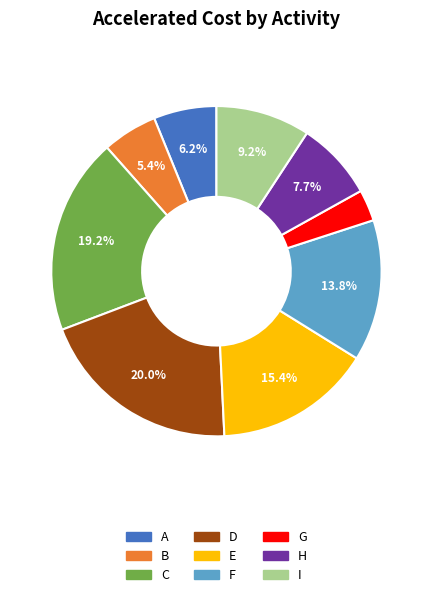

Which slice is the smallest?

G